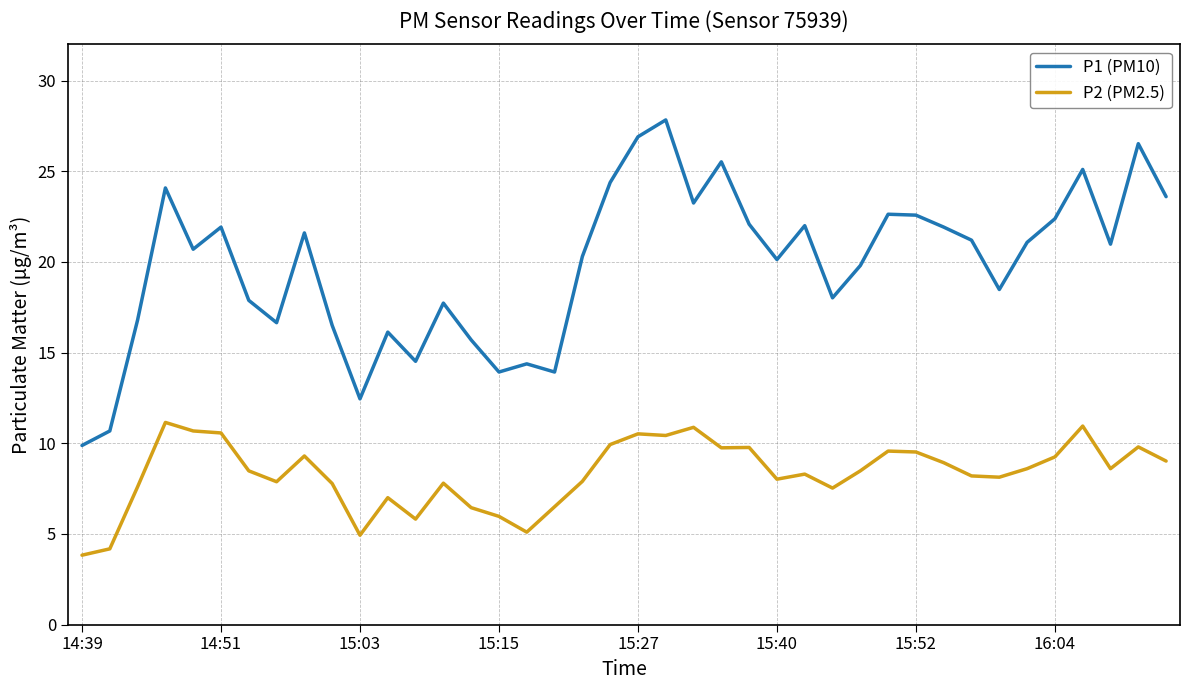

True or false: P1 (PM10) and P2 (PM2.5) cross at least once.

False